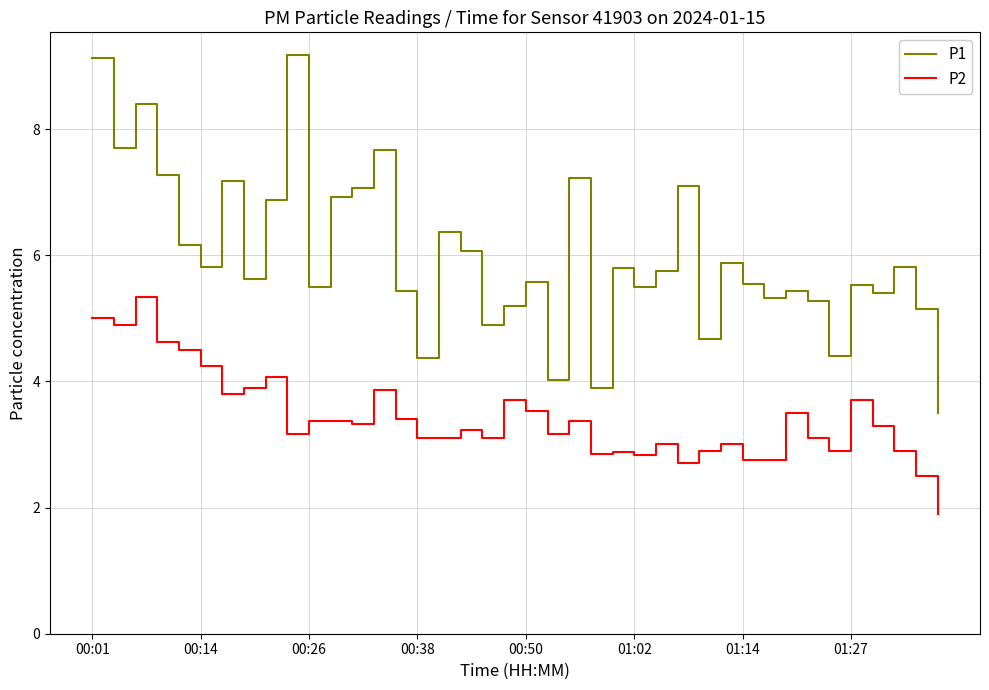

Which series has the largest total across all categories?

P1